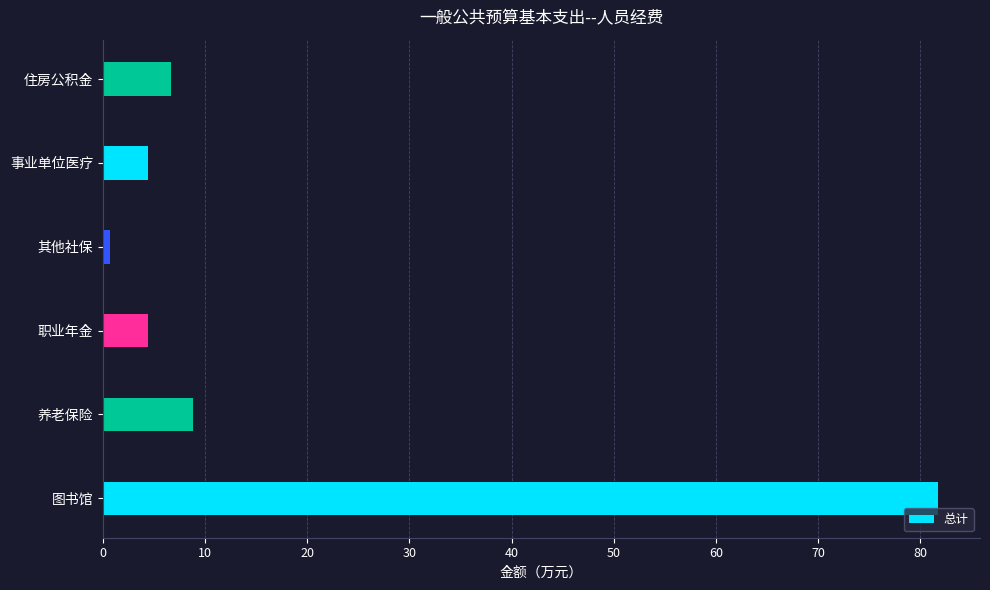

At which label is the value closest to 41?

养老保险